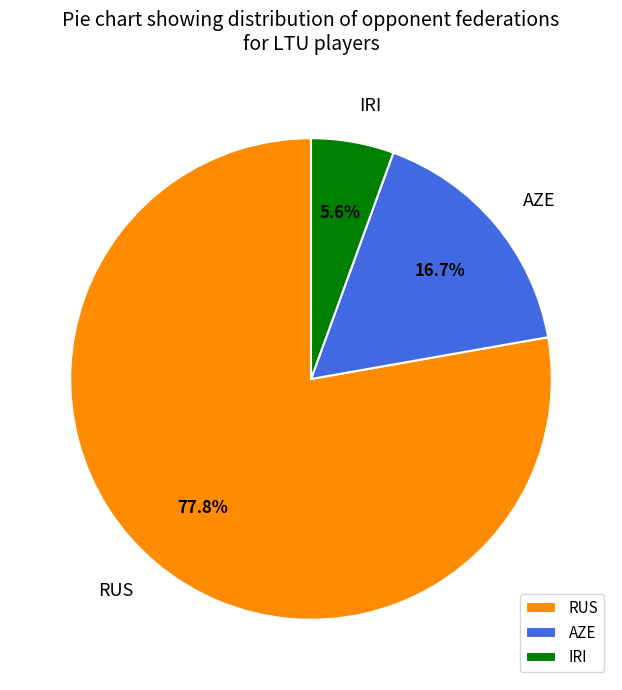

Which slice is the largest?

RUS